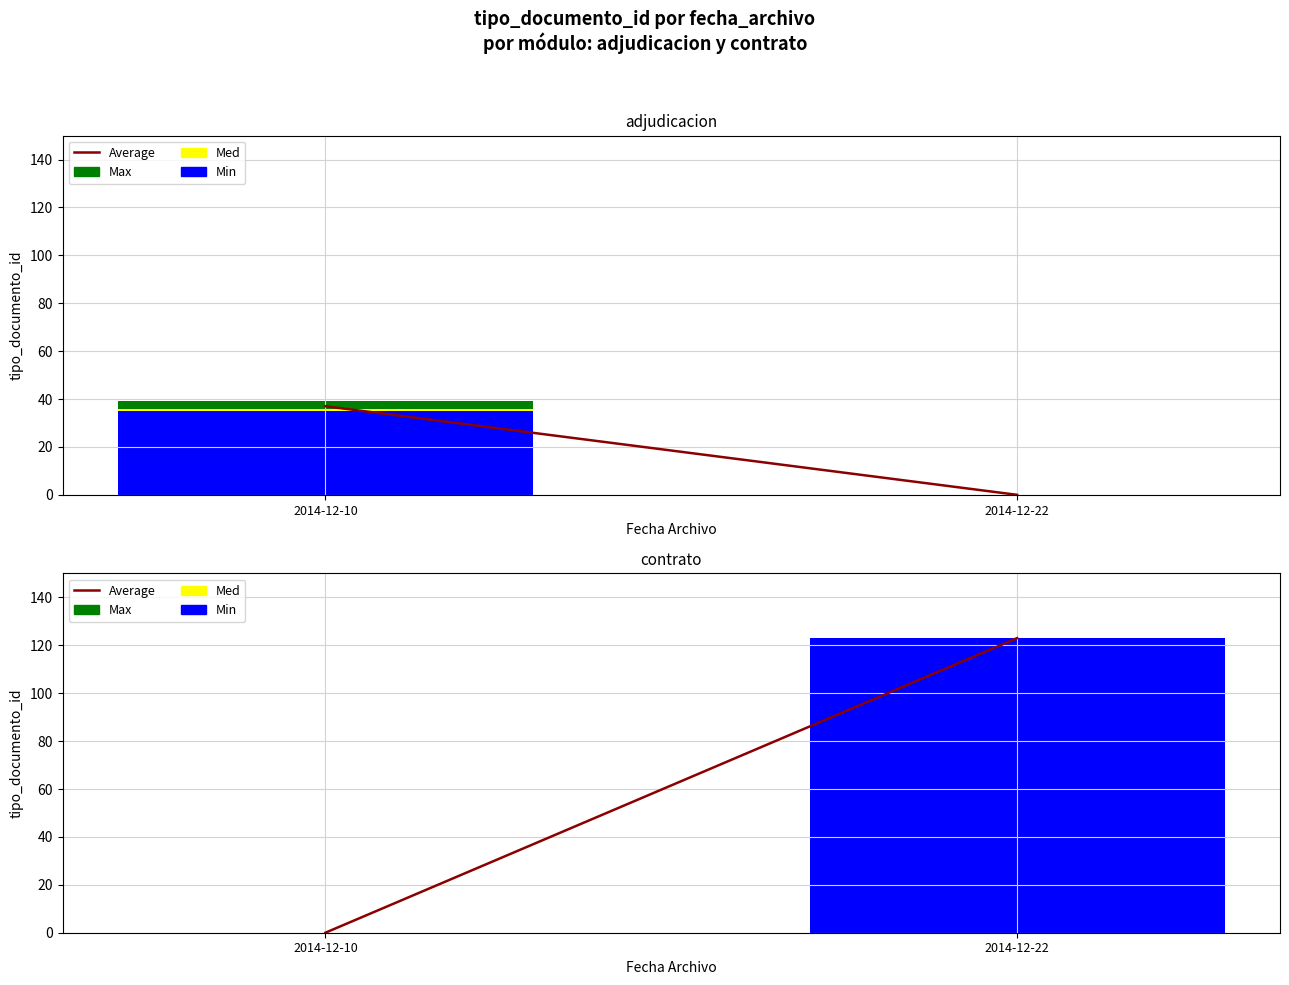

At which label is Max closest to 0?

2014-12-10